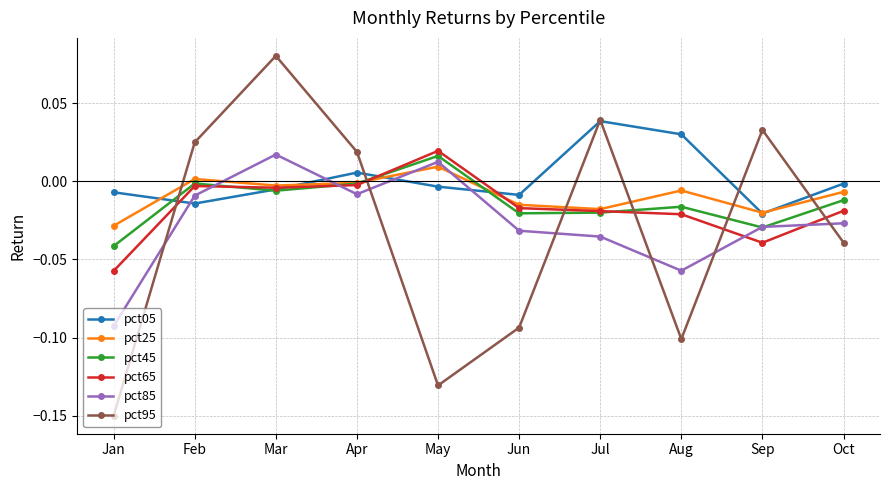

Which category has the lowest value across all series?

Jan